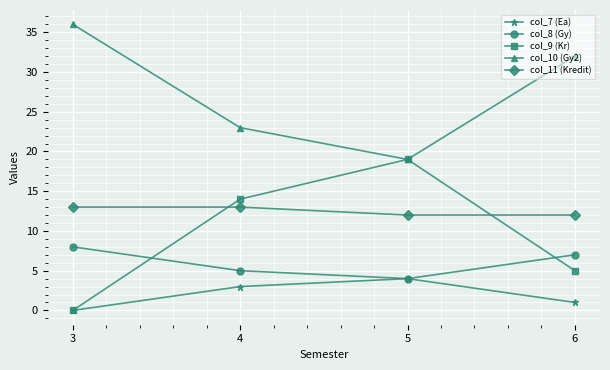

Which series has the largest range (max minus min)?

col_9 (Kr)